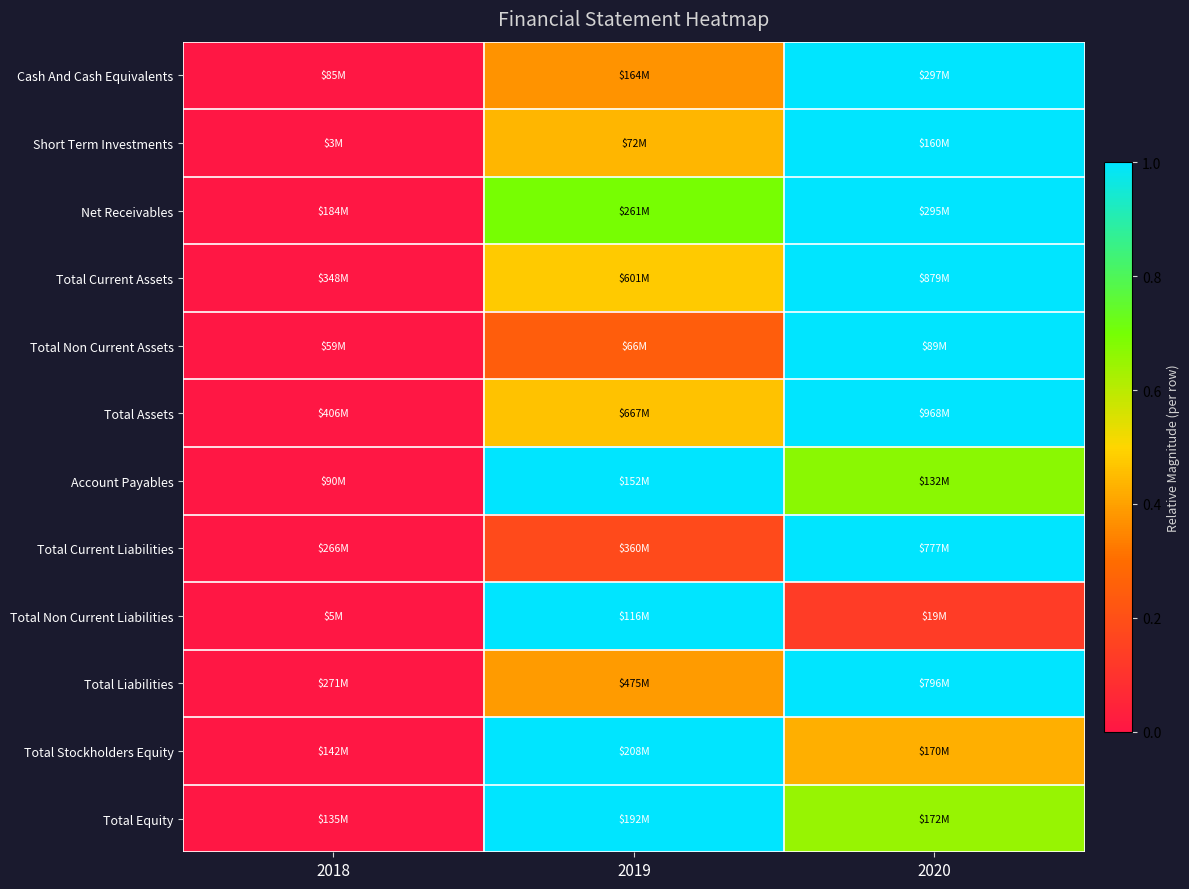

At how many categories does at least one series exceed 0?

2